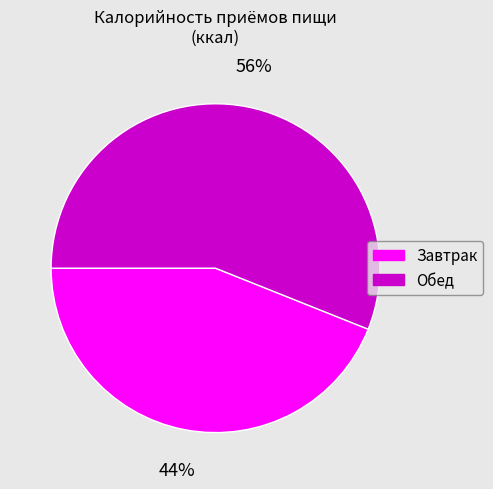

Is there a majority slice in this chart?

Yes